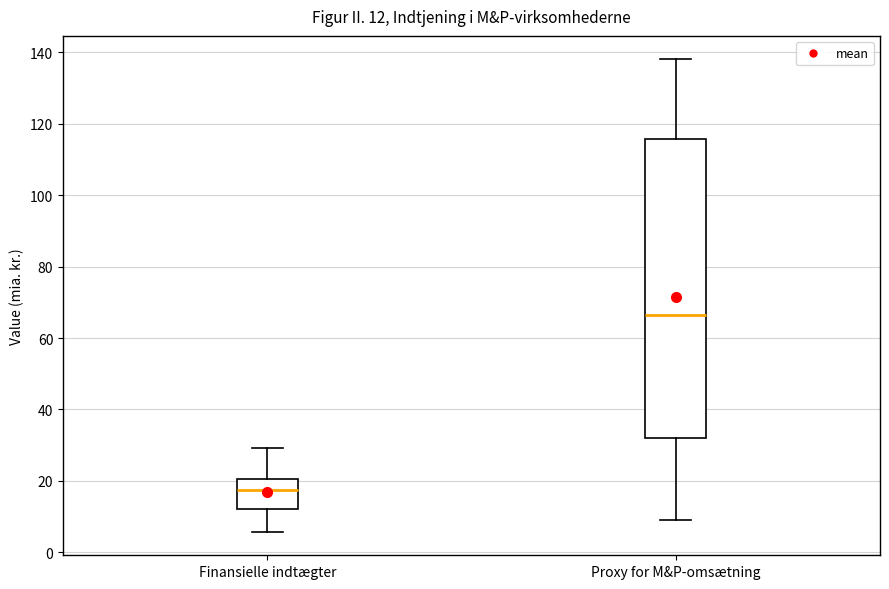

Which box has the highest median line?

Proxy for M&P-omsætning